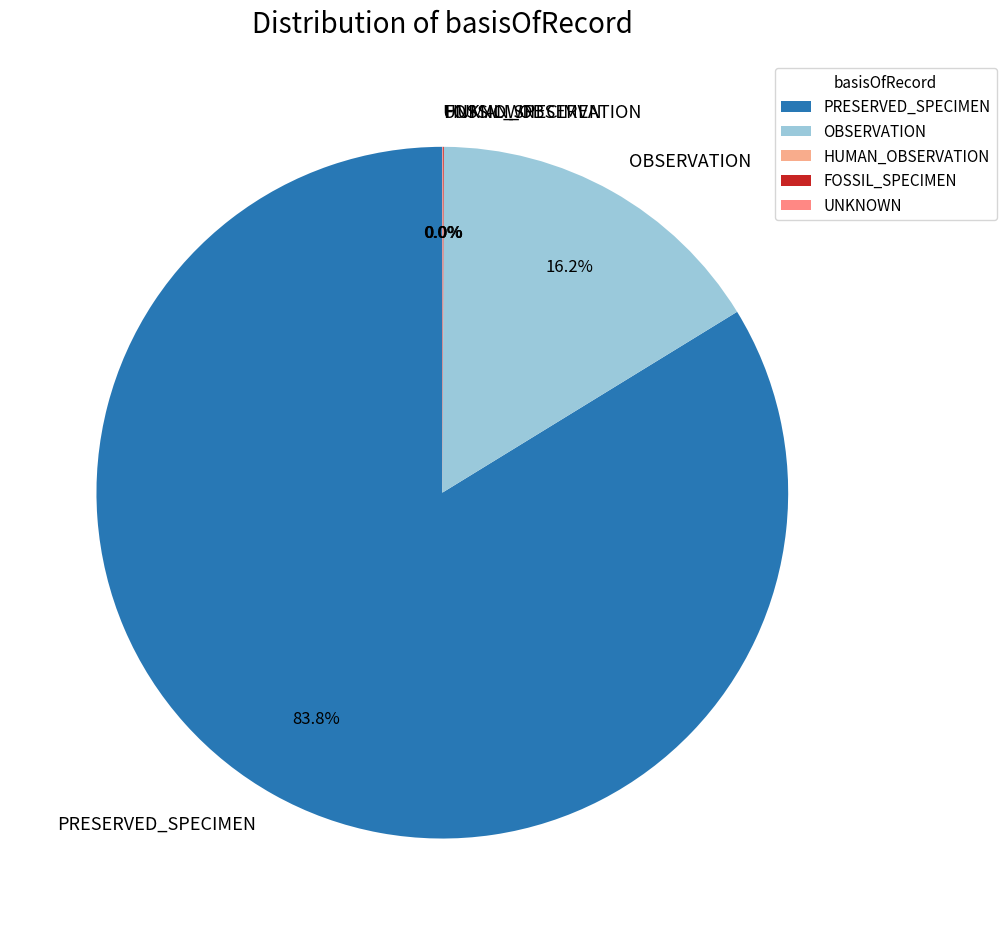

Which slice is the largest?

PRESERVED_SPECIMEN